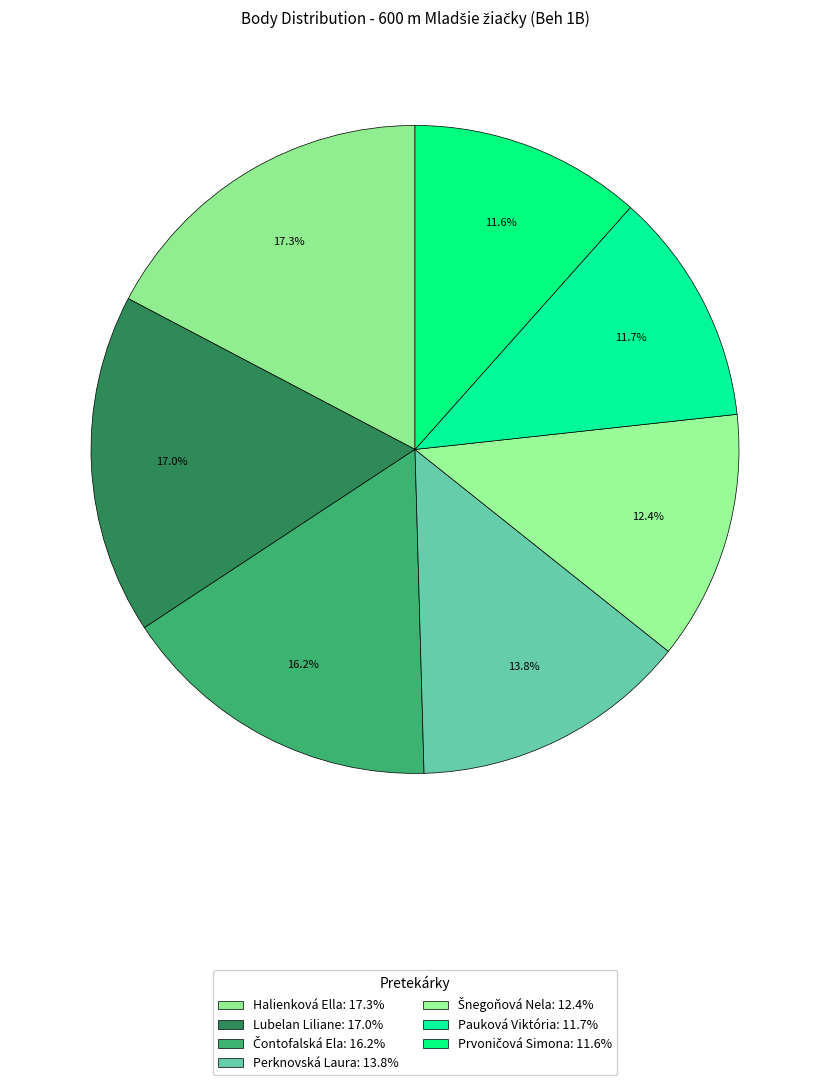

How many slices are in this pie chart?

7